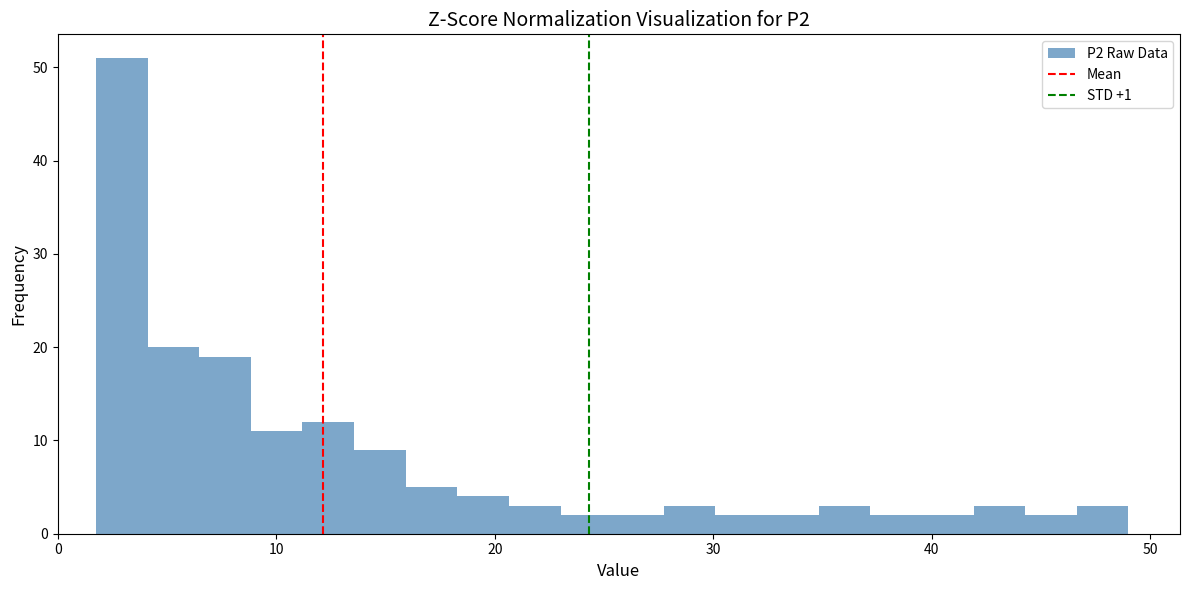

Around what value on the x-axis is the tallest bar? Give the approximate position of its centre, as read against the axis.

3